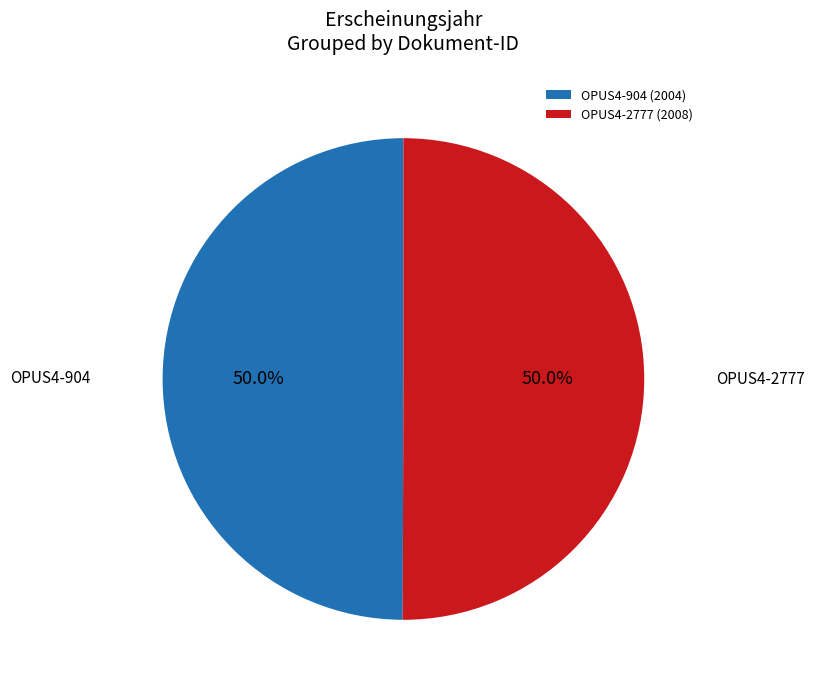

To the nearest percent, what portion does OPUS4-2777 represent?

50%